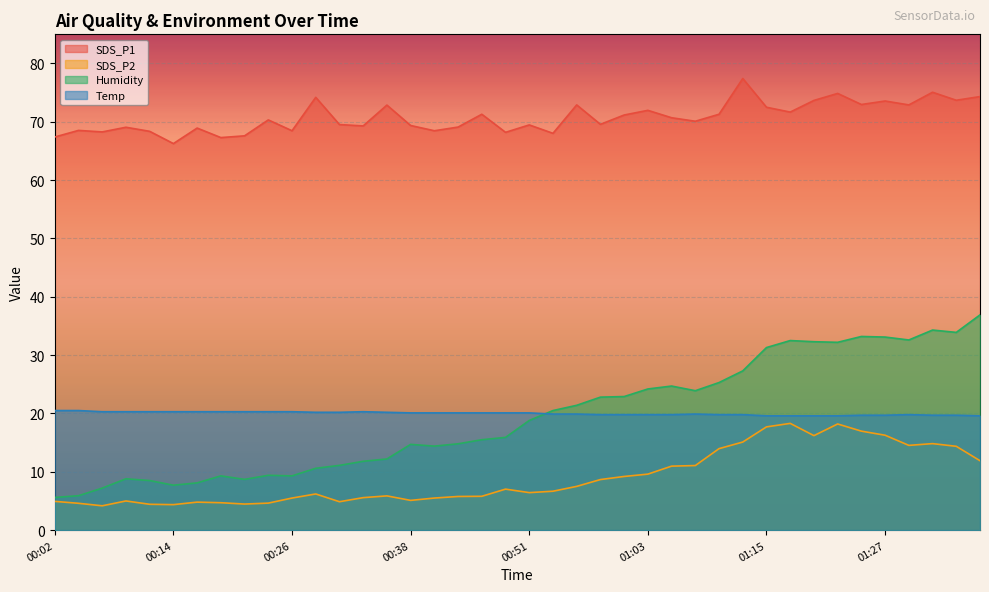

The value of Humidity at 01:15 is 31.3. True or false?

True